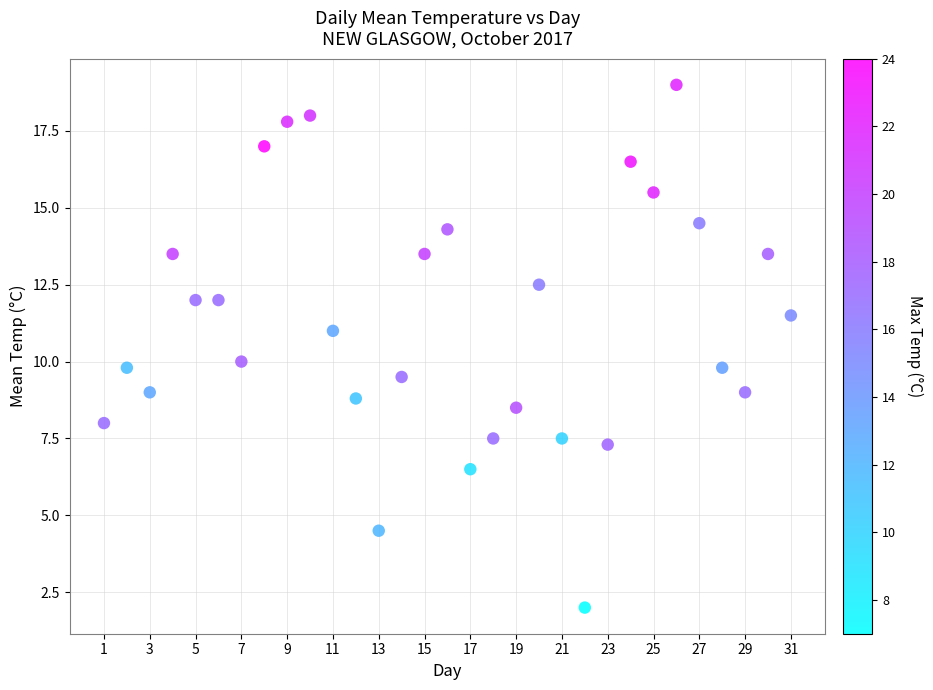

What is the range of Y values (max minus min)?

17.0